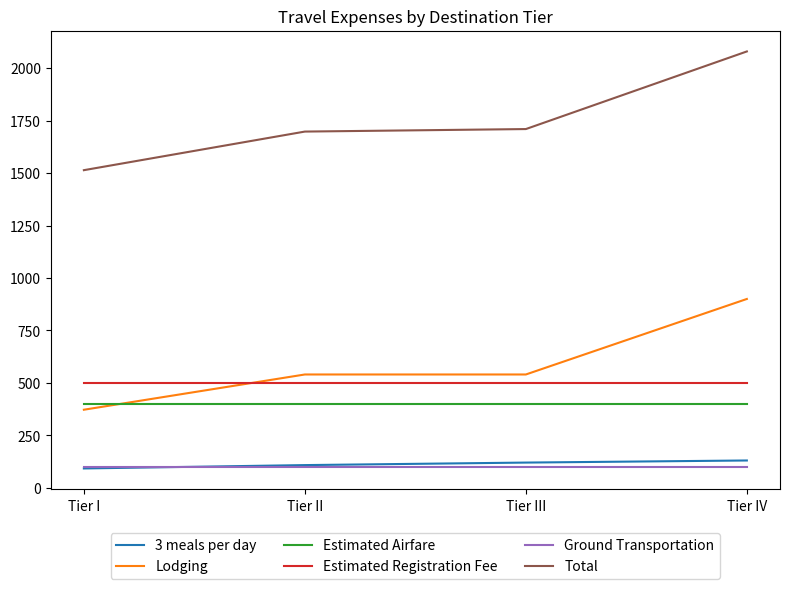

At which category is the sum across all series the highest?

Tier IV